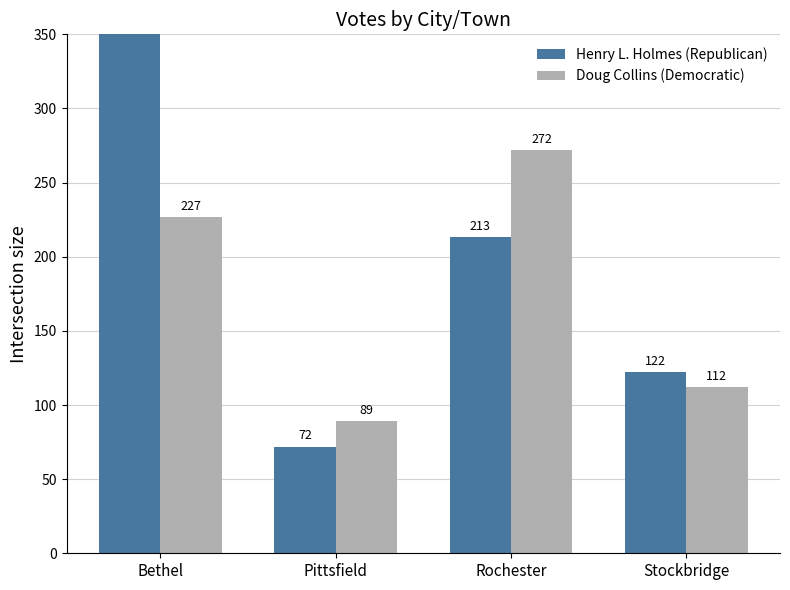

Is it true that Doug Collins (Democratic) equals 49 at Stockbridge?

False